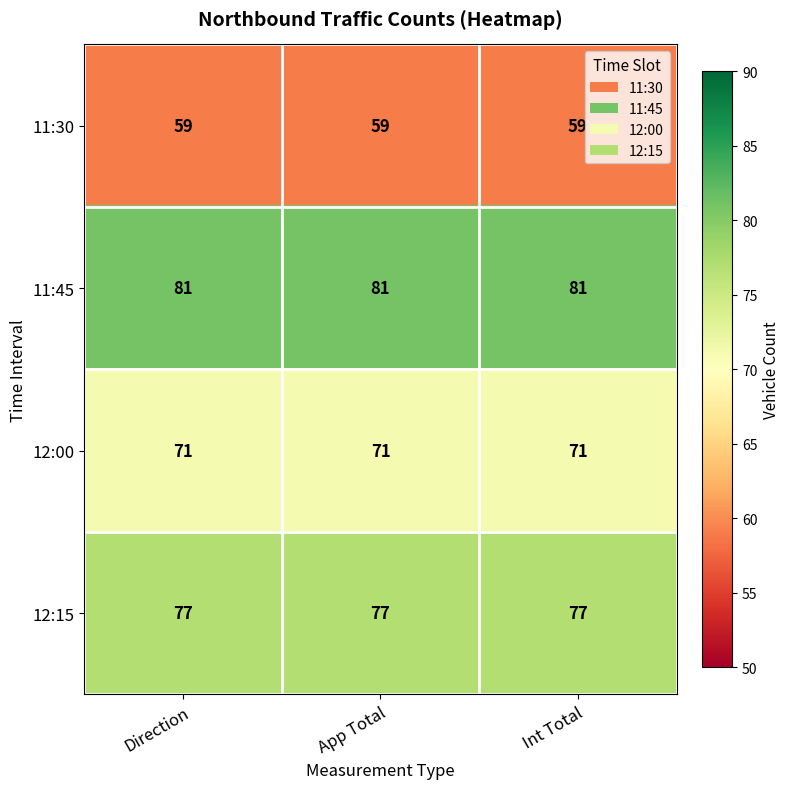

At how many categories does at least one series exceed 71?

3